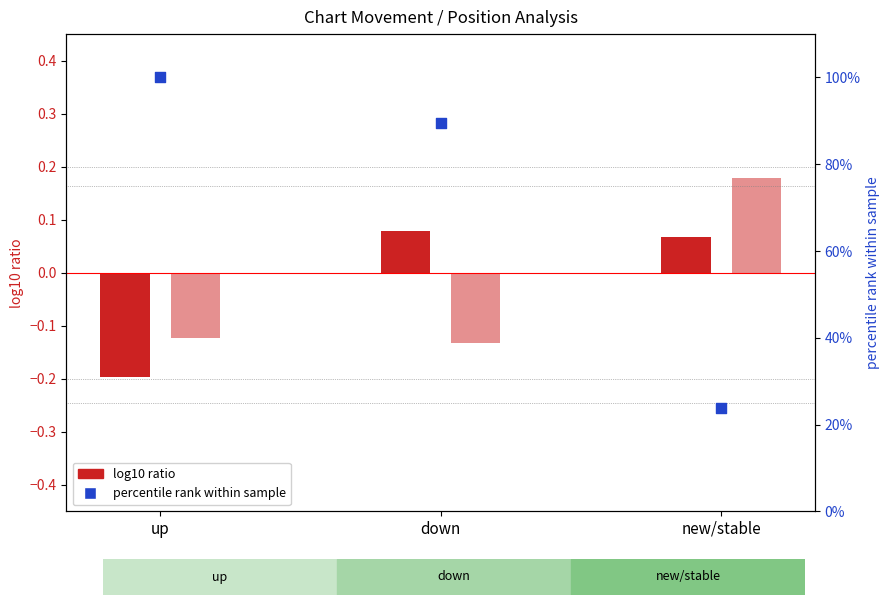

At how many categories does at least one series exceed 15?

3